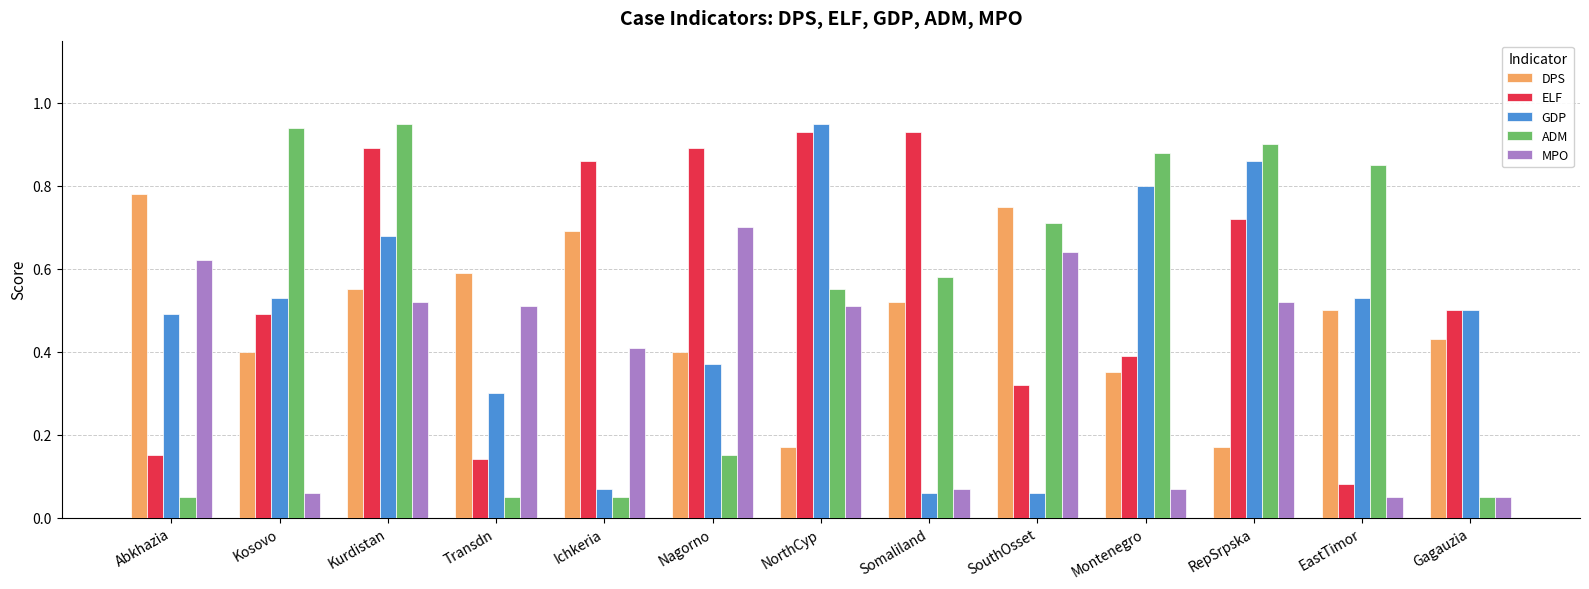

How many DPS values are between 0 and 1?

13